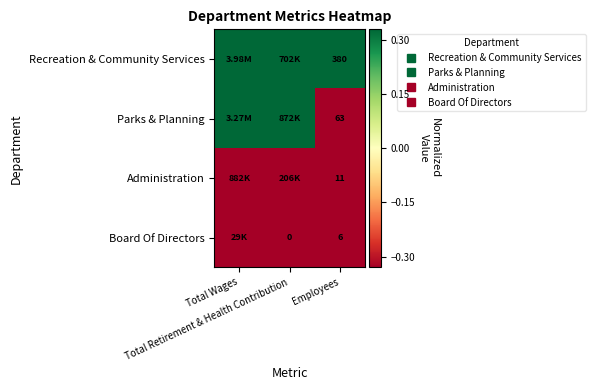

Rank the series by their maximum value, from lowest to highest.

Board Of Directors, Administration, Parks & Planning, Recreation & Community Services